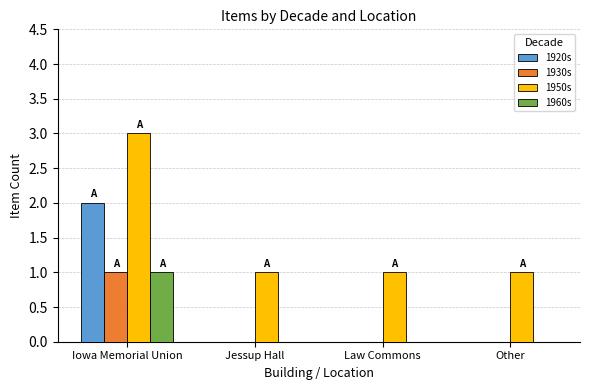

Is it true that 1950s equals 3 at Iowa Memorial Union?

True